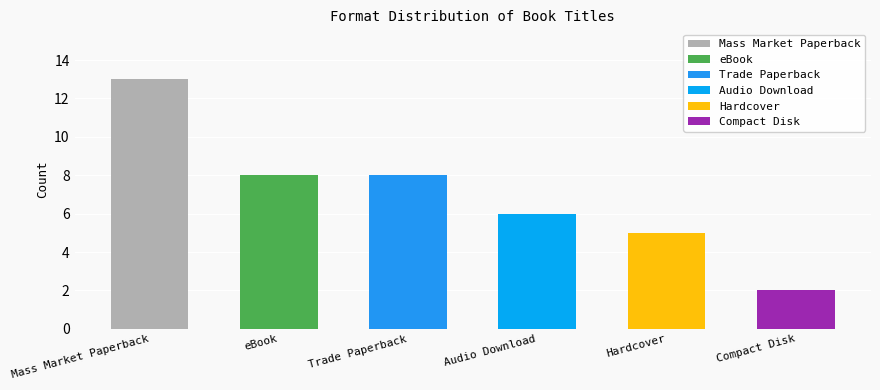

What is the label of the 1st bar from the left?

Mass Market Paperback